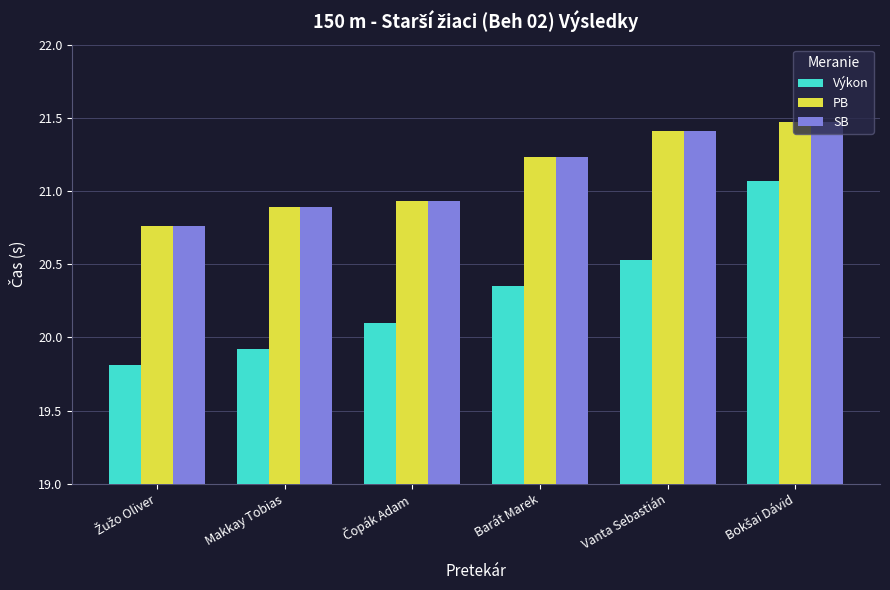

What is the lowest value of the Výkon series?

19.8